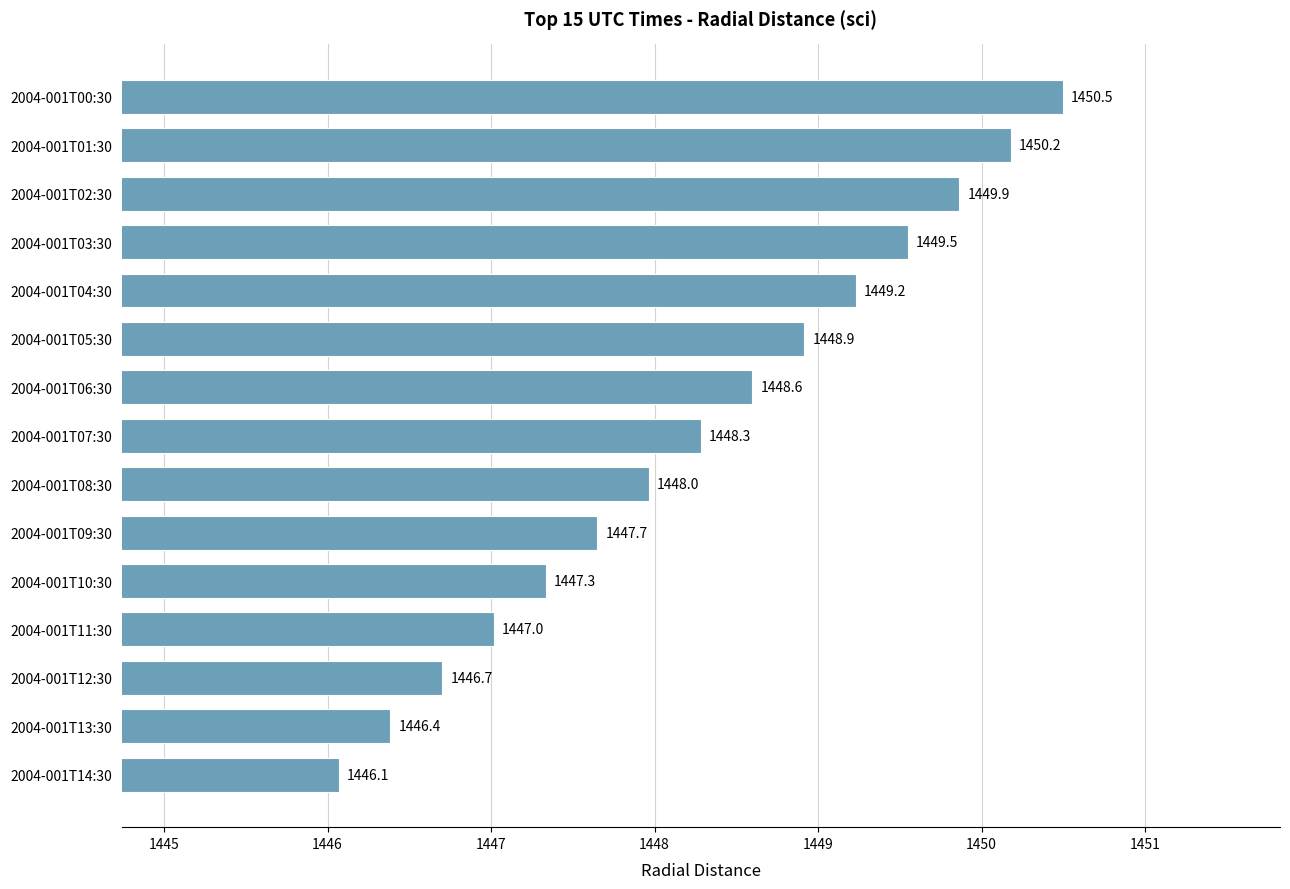

At which label is the value closest to 1448?

2004-001T08:30